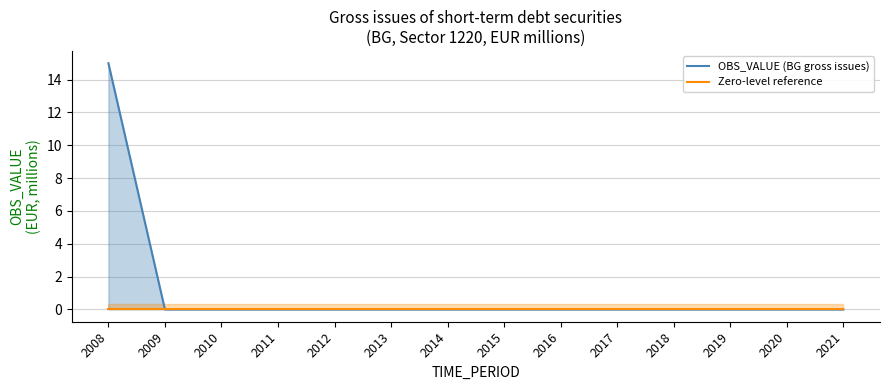

Rank the series at 2013 from highest to lowest value.

OBS_VALUE (BG gross issues), Zero-level reference